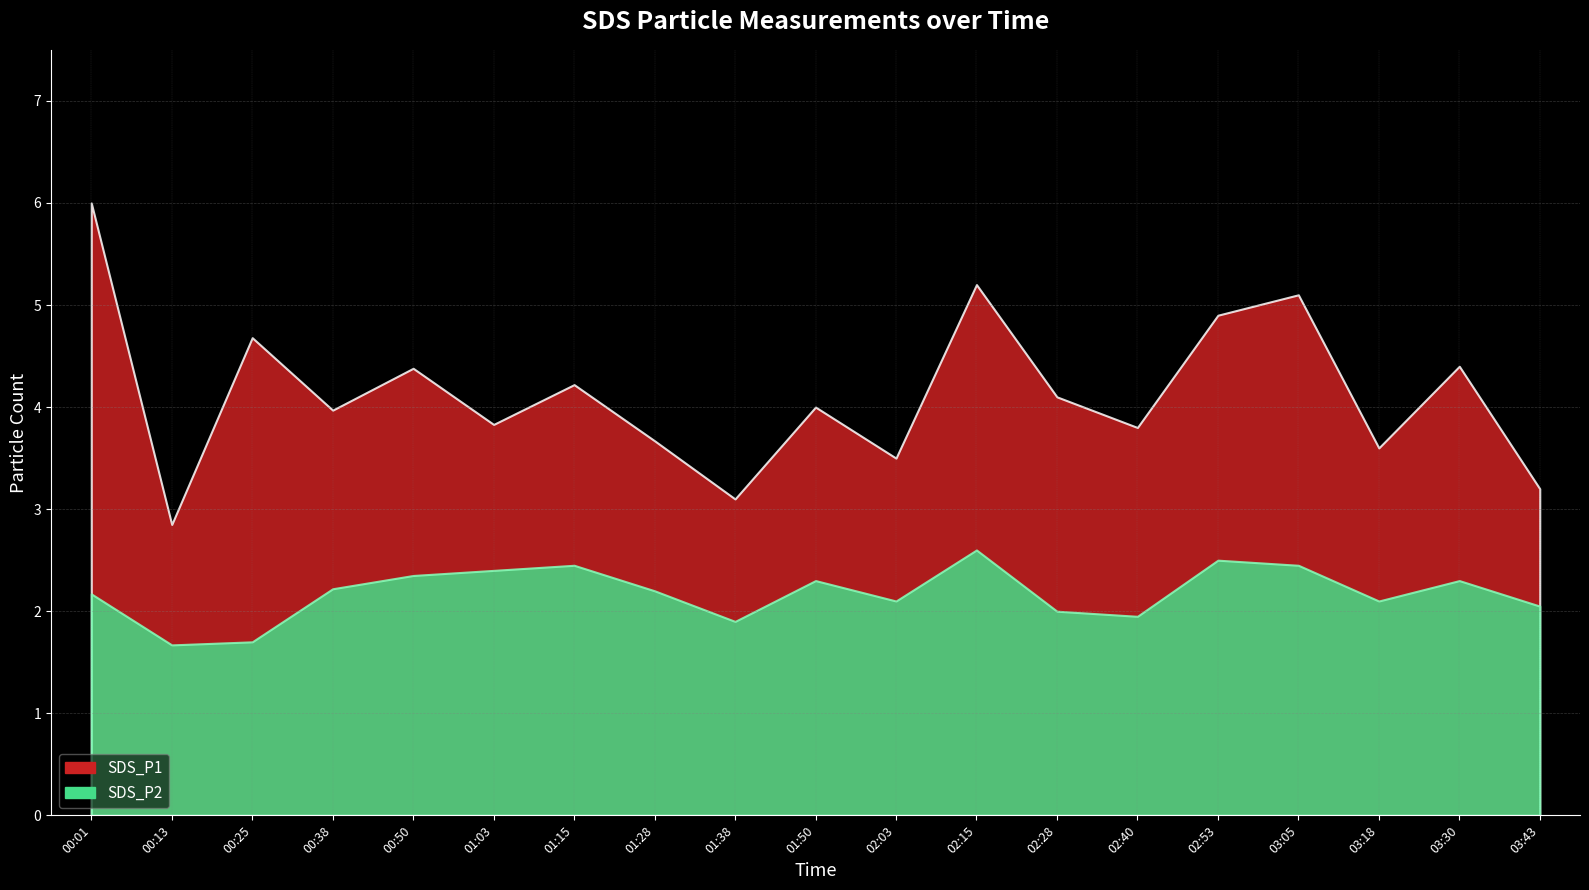

The SDS_P2 series shows 3.4 at 00:38. True or false?

False